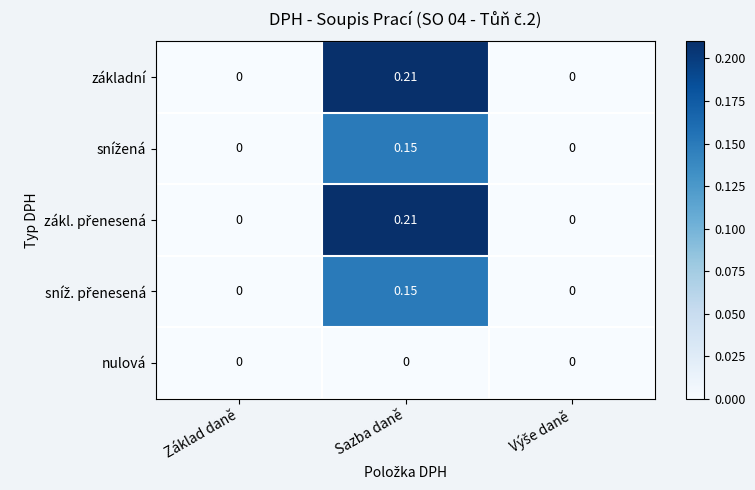

Which category has the highest value across all series?

Sazba daně